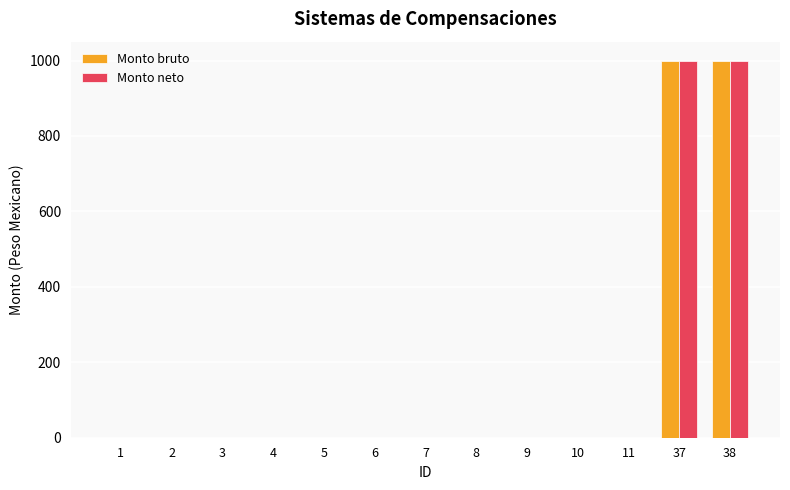

What is the greatest value displayed?

1000